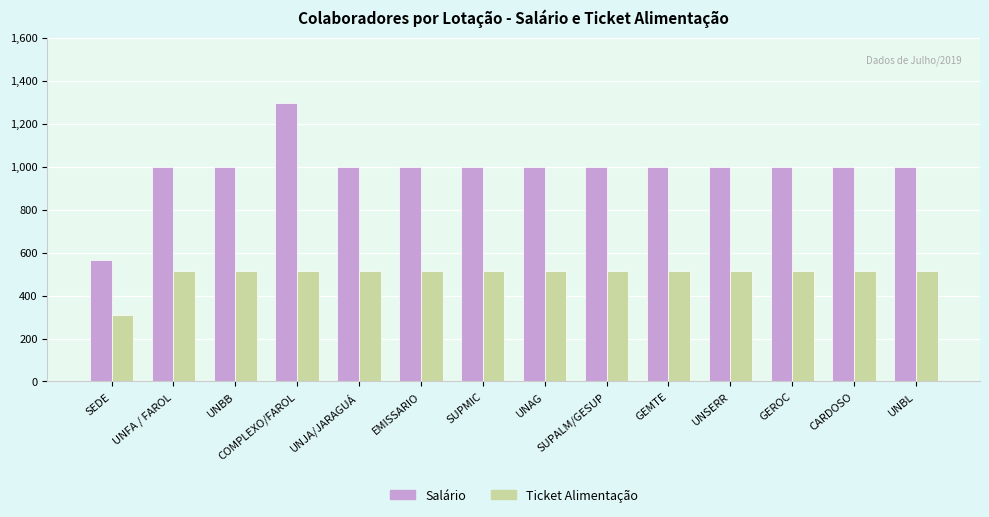

Does the chart contain any negative values?

No